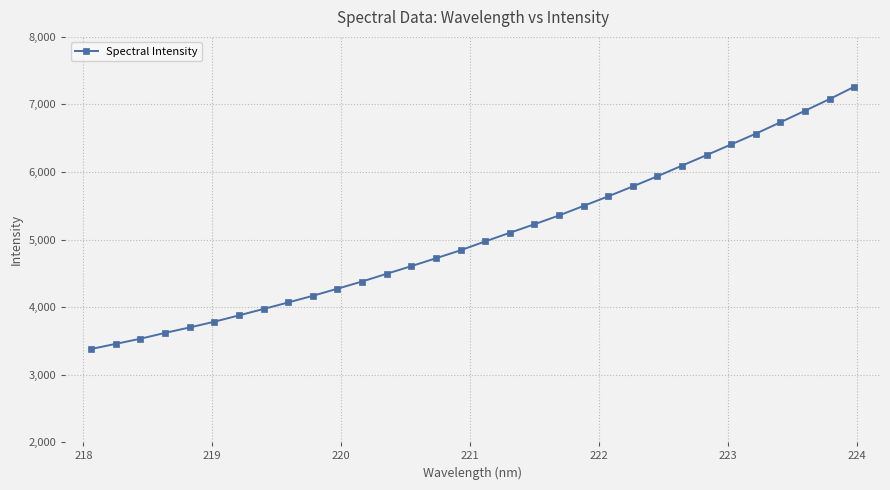

What is the difference between the maximum and minimum values?

3882.0